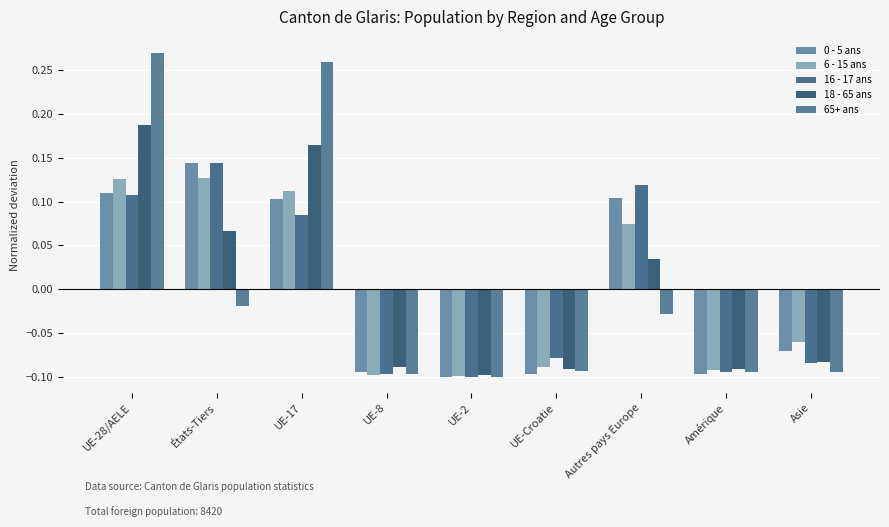

Read the 18 - 65 ans value at UE-2.

-0.1